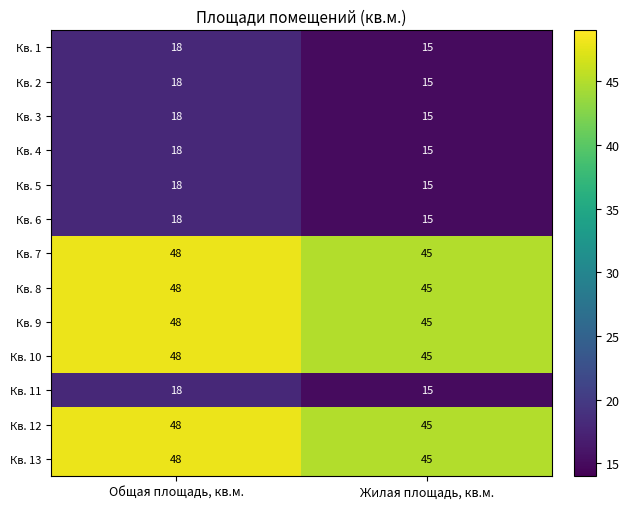

At which category is the sum across all series the highest?

Общая площадь, кв.м.